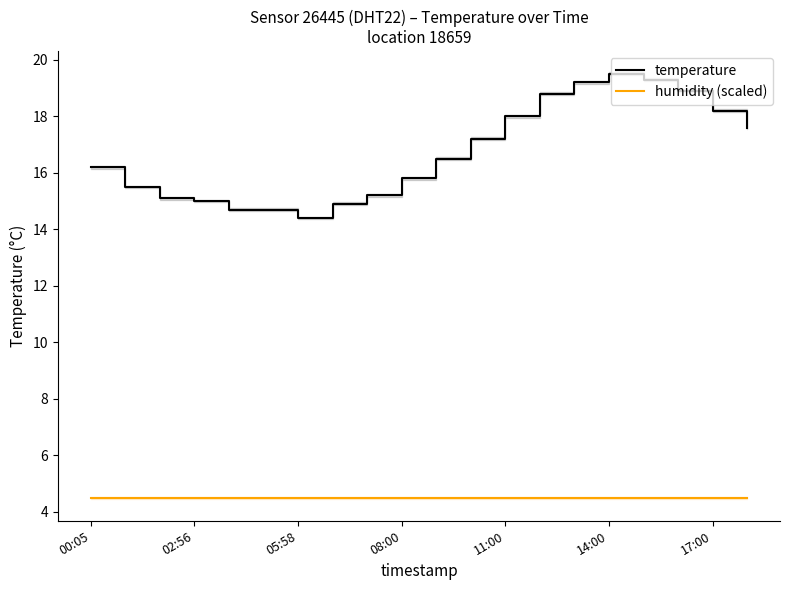

The temperature series shows 23.9 at 02:56. True or false?

False